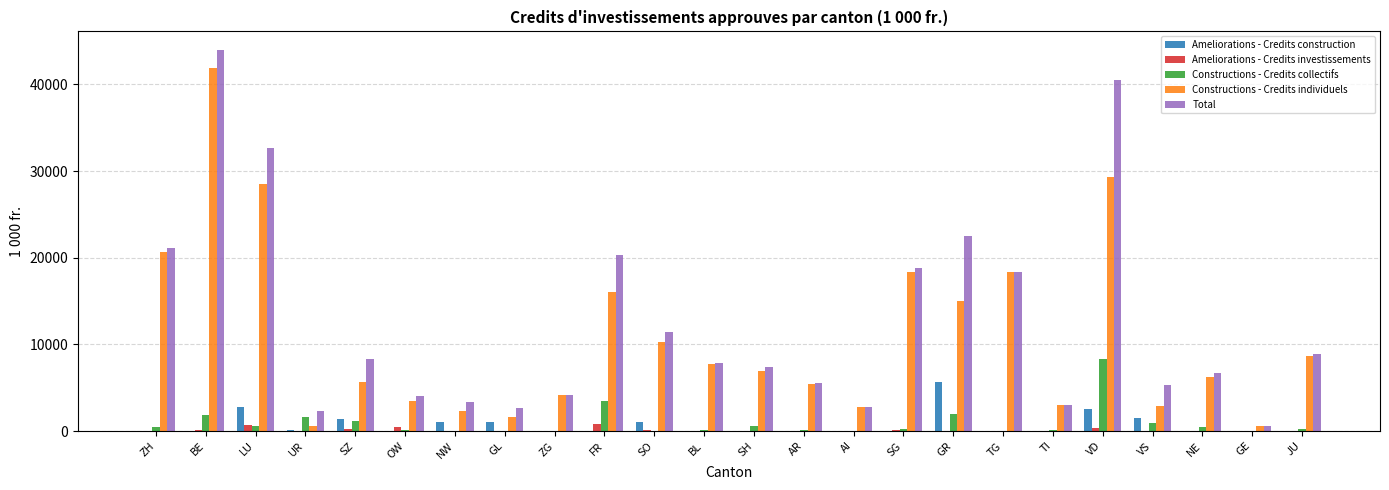

The value of Ameliorations - Credits construction at ZG is 0.0. True or false?

True